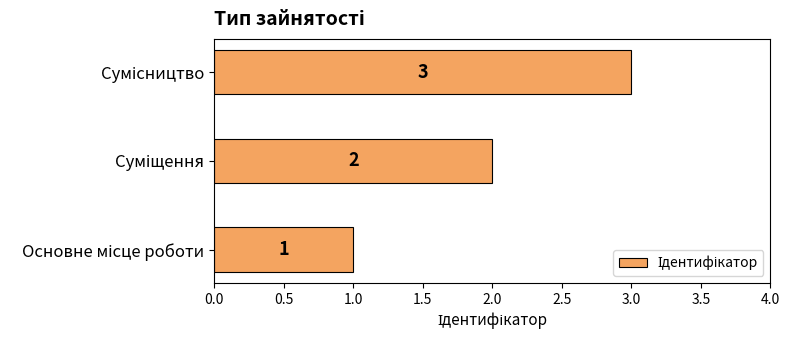

What is the sum of all values?

6